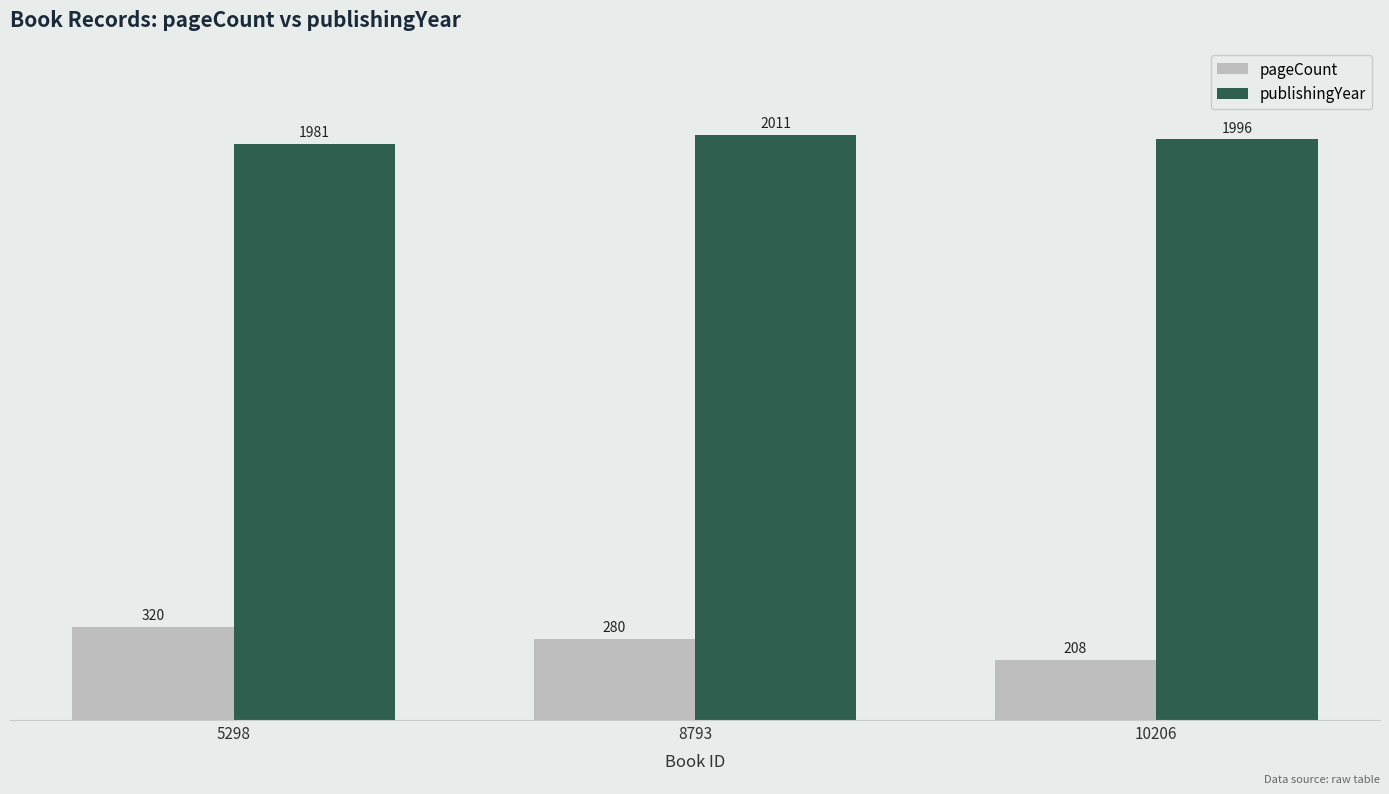

What is the difference between the highest and lowest values at 8793?

1731